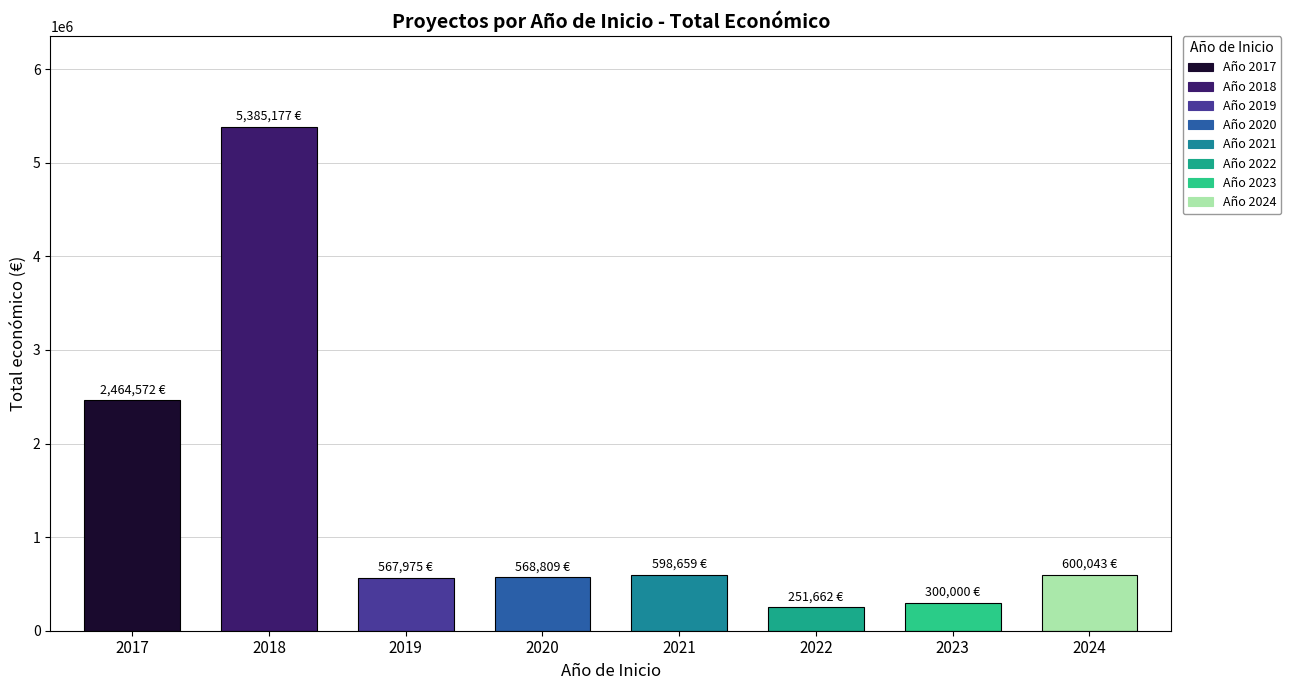

Approximately how many times larger is the value at 2022 compared to 2020?

0.4